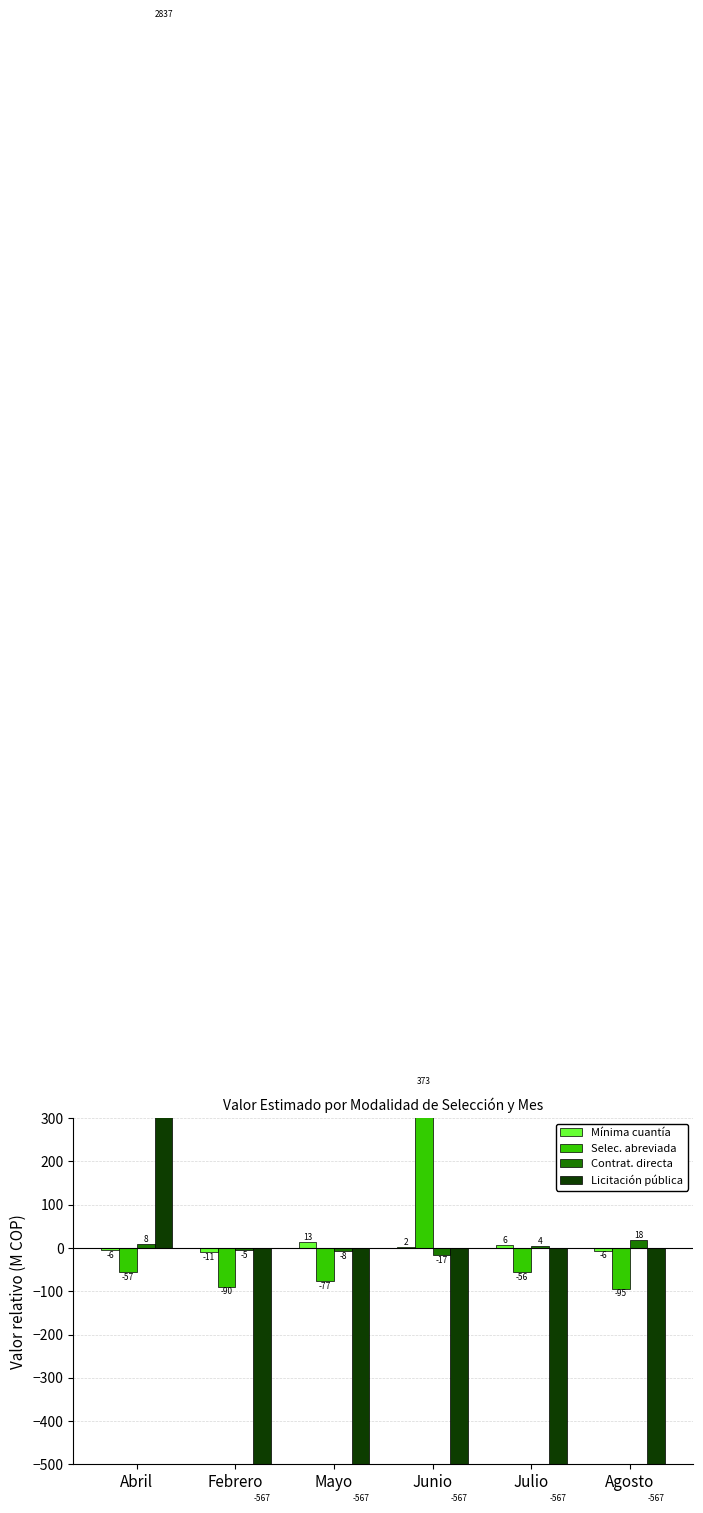

Read the Mínima cuantía value at Mayo.

13.4